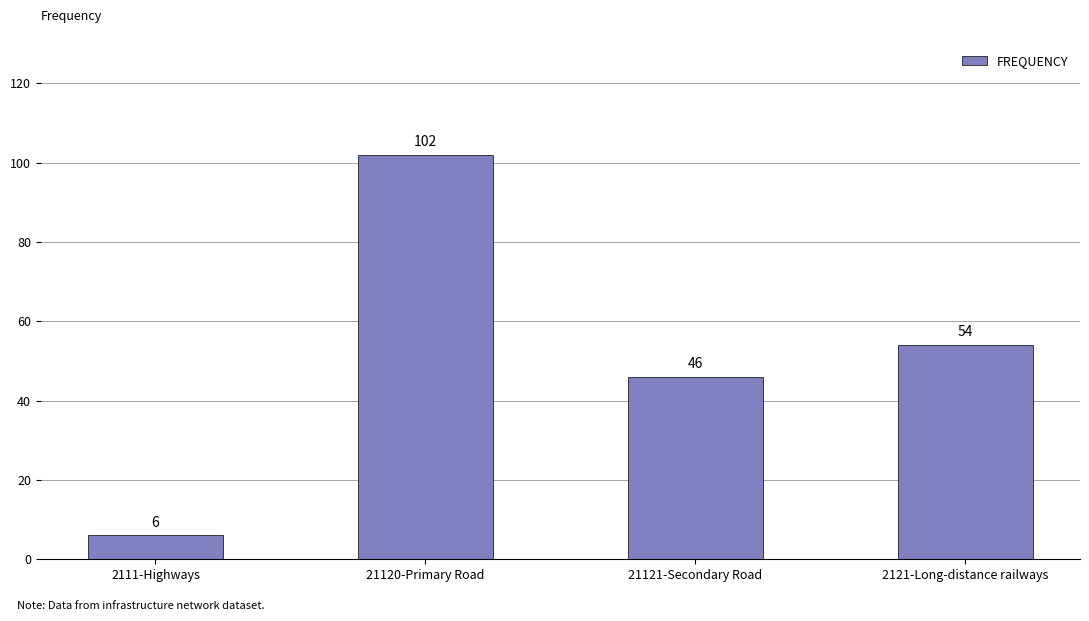

What is the label of the 1st bar from the left?

2111-Highways